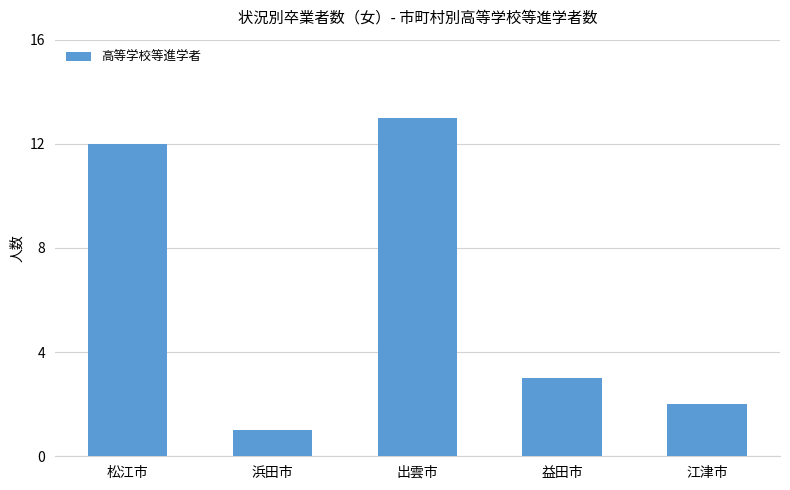

How many bars are there in total?

5